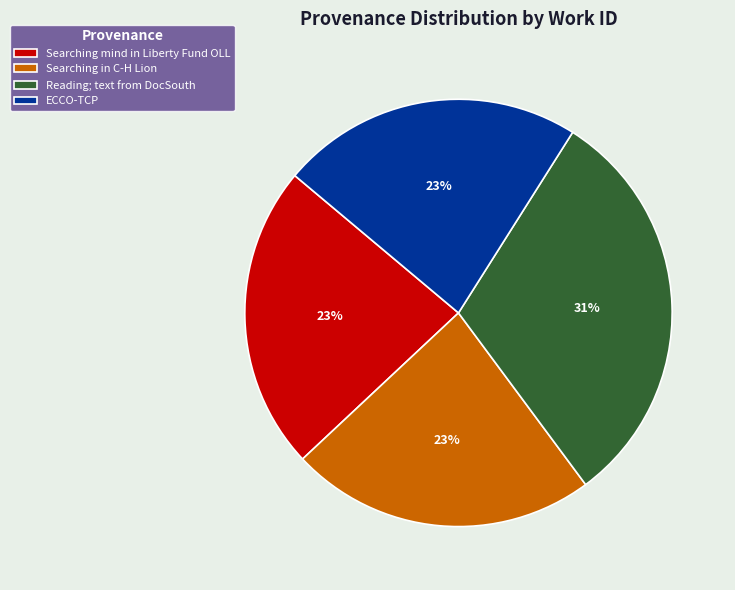

Is the sum of Searching in C-H Lion and Reading; text from DocSouth greater than half?

Yes